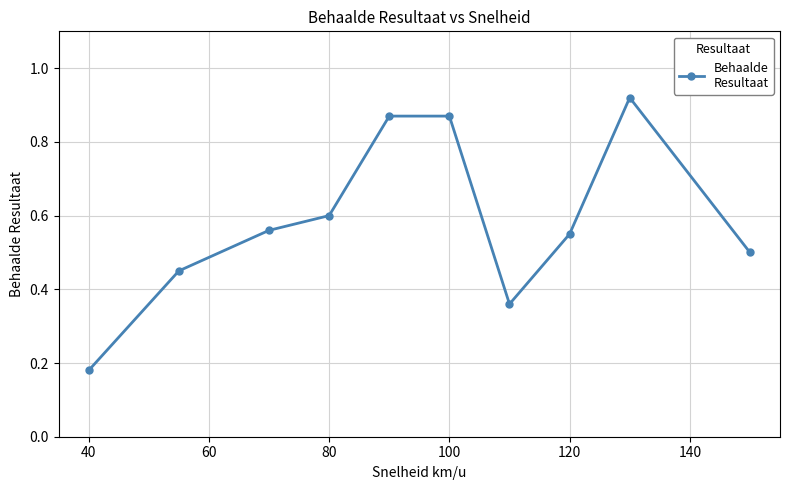

How many interior local valleys (lower than both neighbors) does the data have?

1